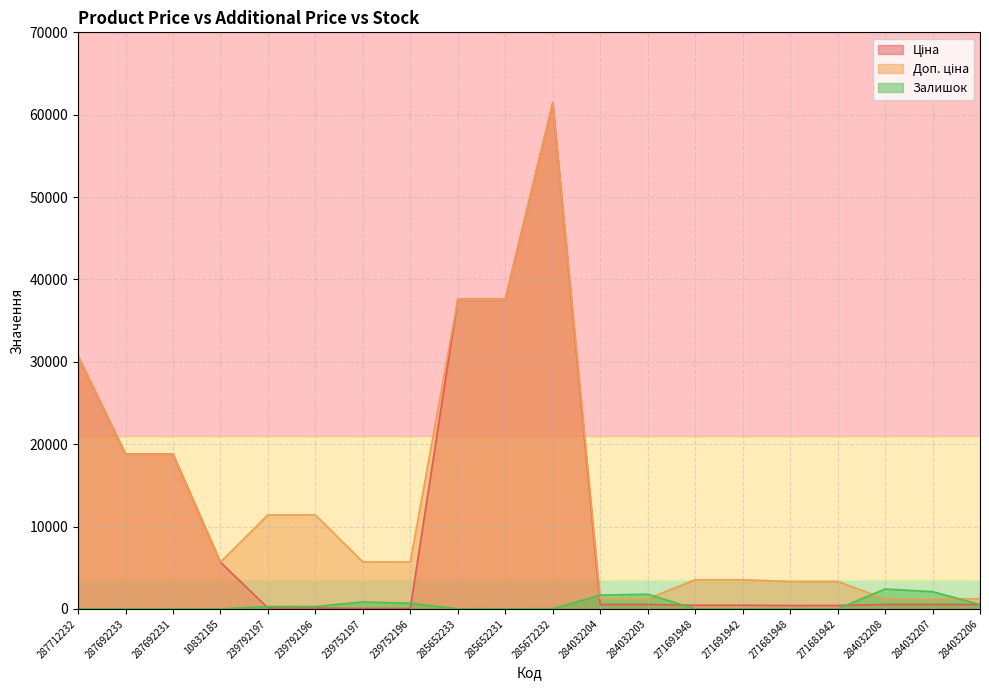

True or false: Залишок has more than 2 points higher than both neighbors.

True